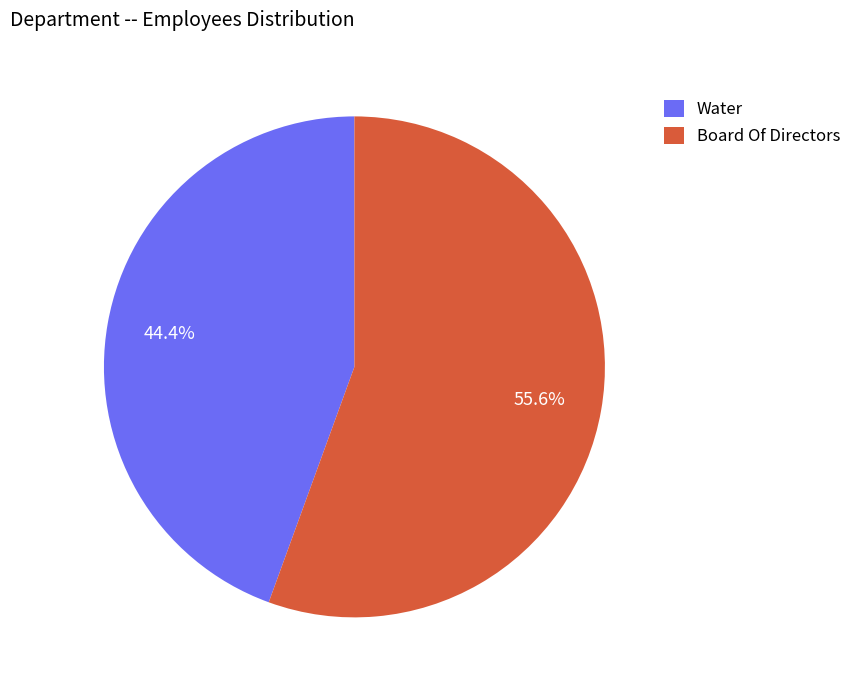

Which category accounts for the majority?

Board Of Directors